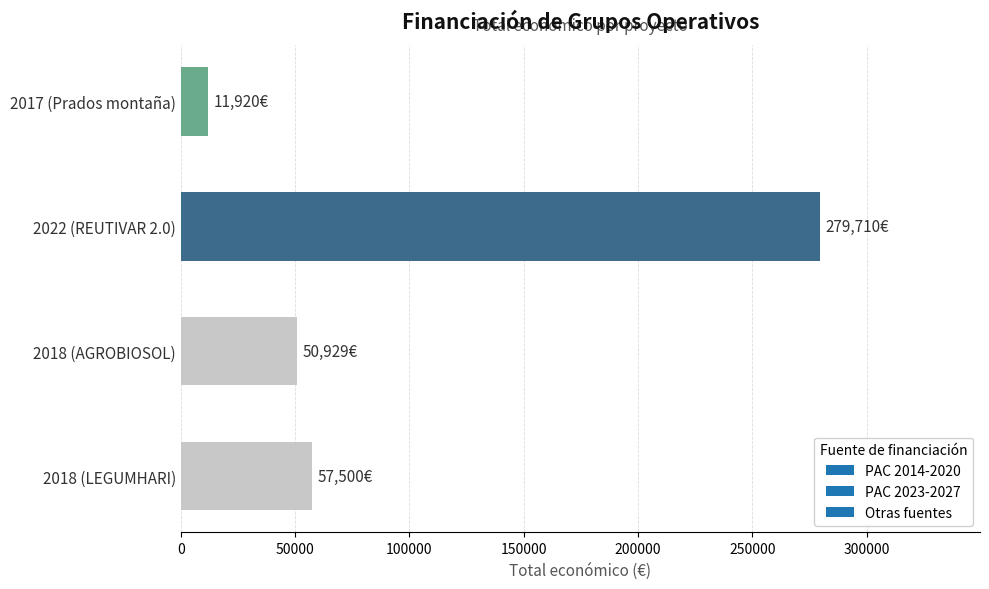

Reading top to bottom, transcribe all the data shown in this chart.

11920	279710	50929	57500